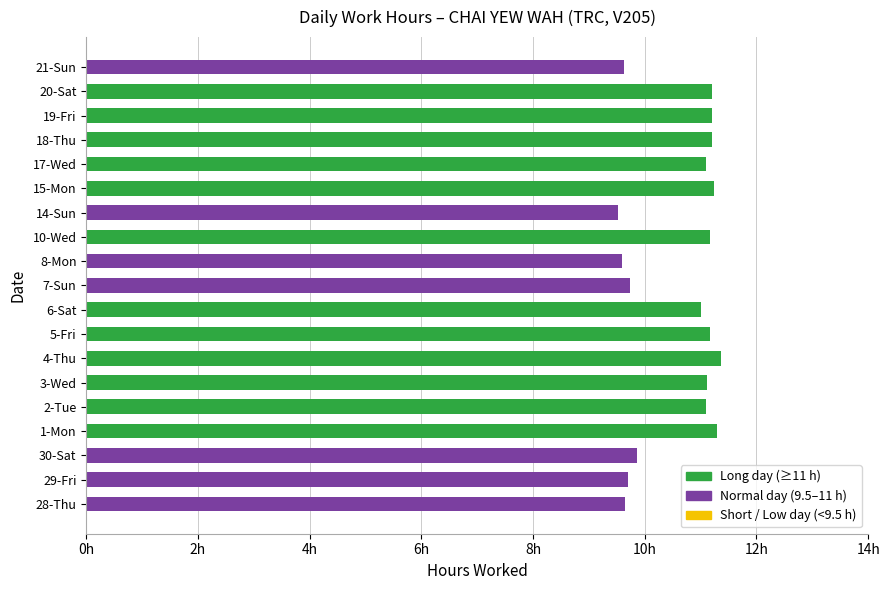

At which label is the value closest to 10?

30-Sat